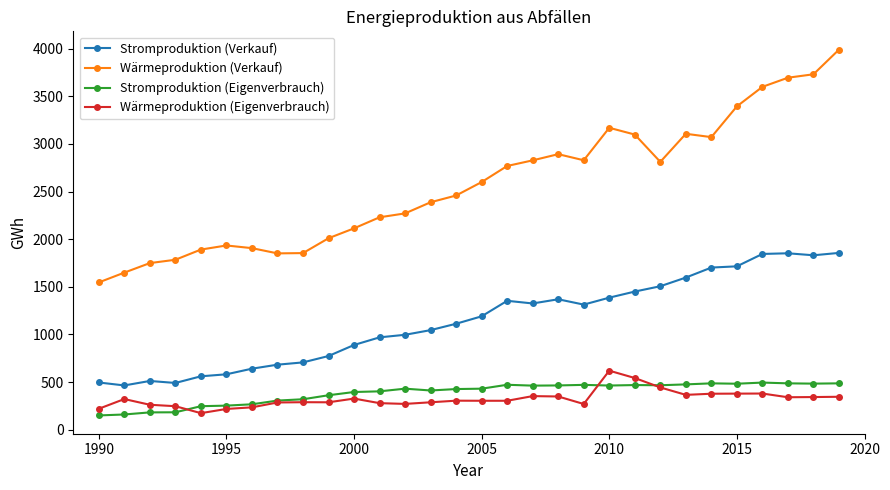

True or false: Wärmeproduktion (Verkauf) has more than 1 points higher than both neighbors.

True